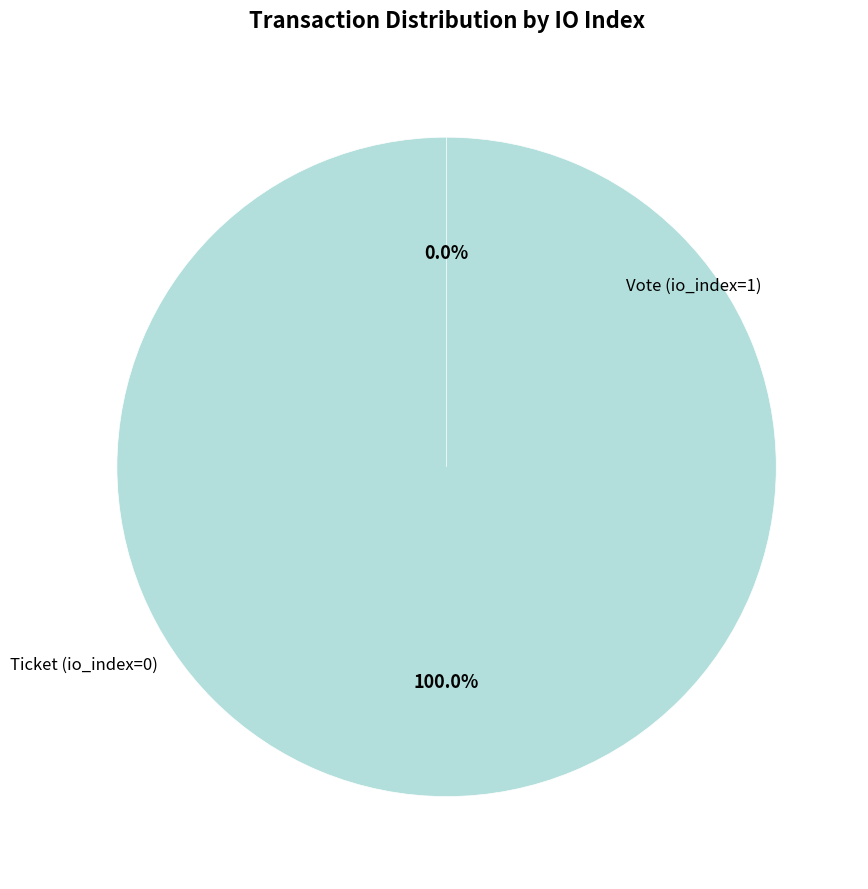

Does Ticket (io_index=0) account for over 50% of the chart?

No